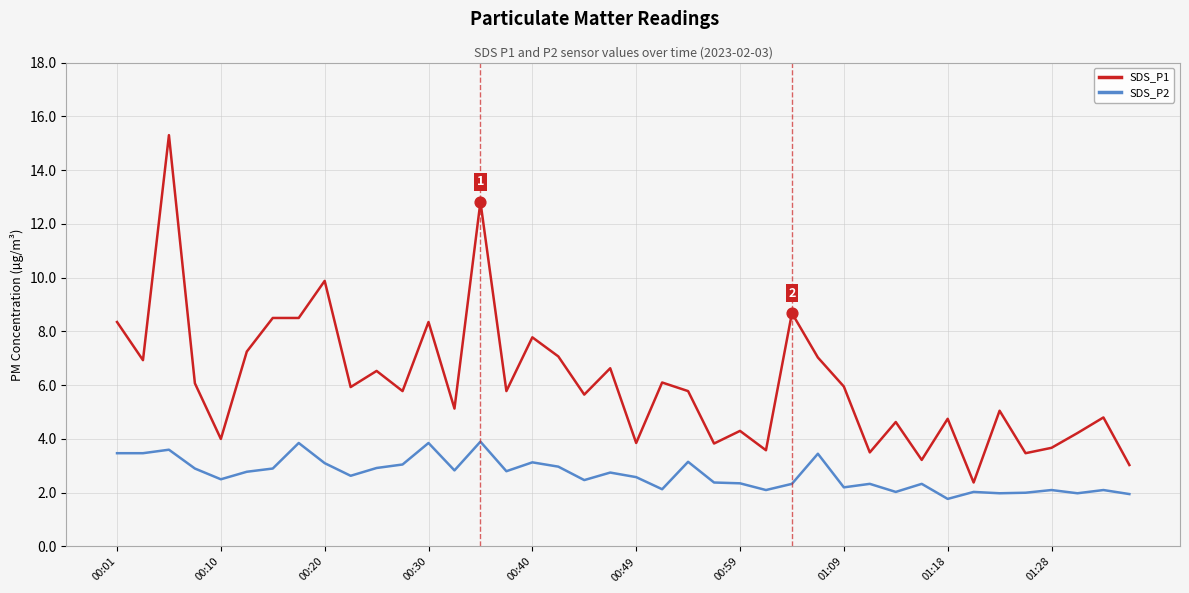

Which series has the largest range (max minus min)?

SDS_P1